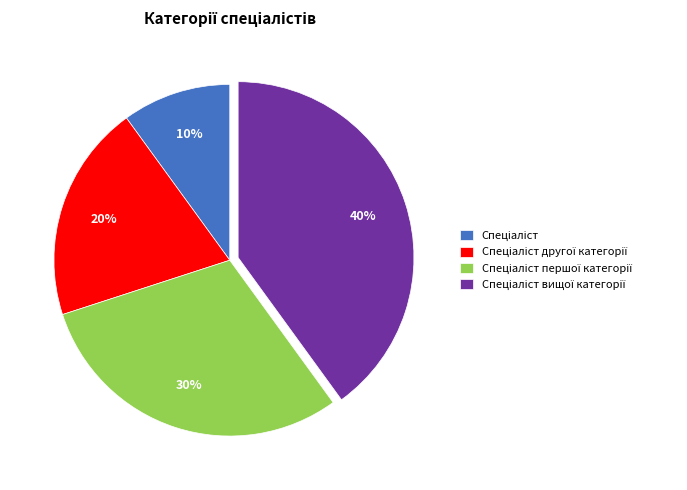

To the nearest percent, what is the average slice percentage?

25%